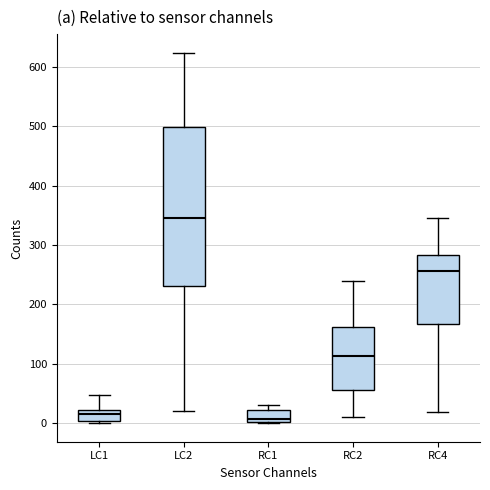

Reading left to right, transcribe this box plot: for each box, give where its median line is, the range the box spans, and where its two whiskers end, as read against the y-axis. The values are not printed on the chart, so give them approximately, as read against the axis.

LC1: median 20 (inside the box), box 0 to 20, whiskers 0 (just below the box's lower edge) to 50
LC2: median 350, box 230 to 500, whiskers 20 to 620
RC1: median 10, box 0 to 20, whiskers 0 to 30
RC2: median 110, box 60 to 160, whiskers 10 to 240
RC4: median 260, box 170 to 280, whiskers 20 to 350